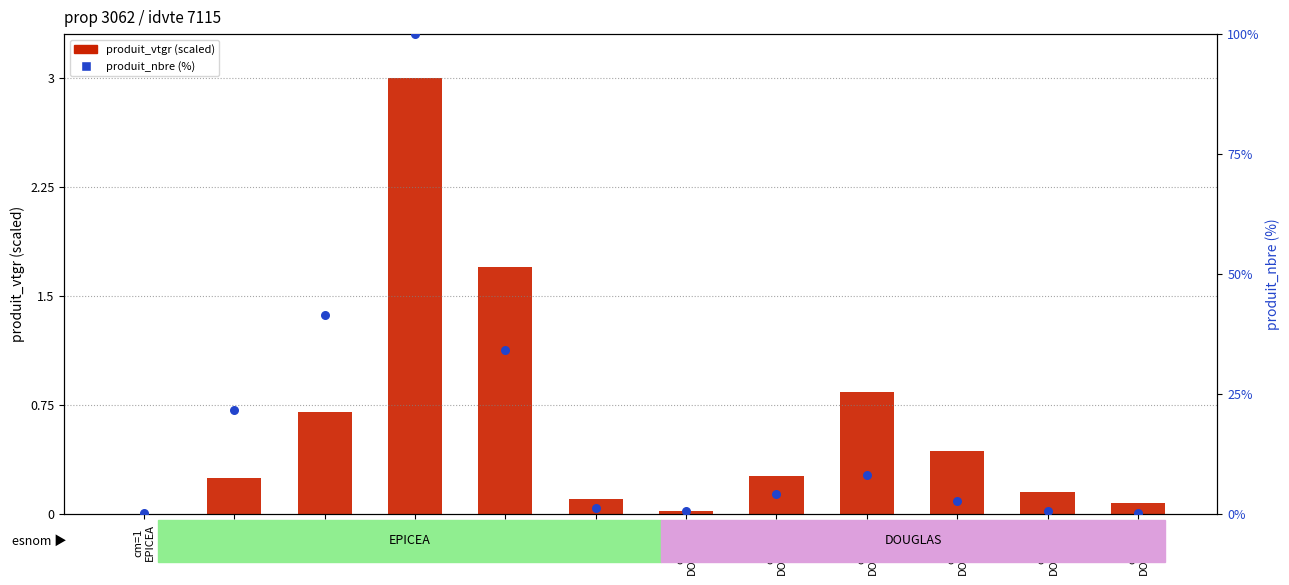

Which series reaches the minimum Y coordinate?

produit_vtgr (scaled)